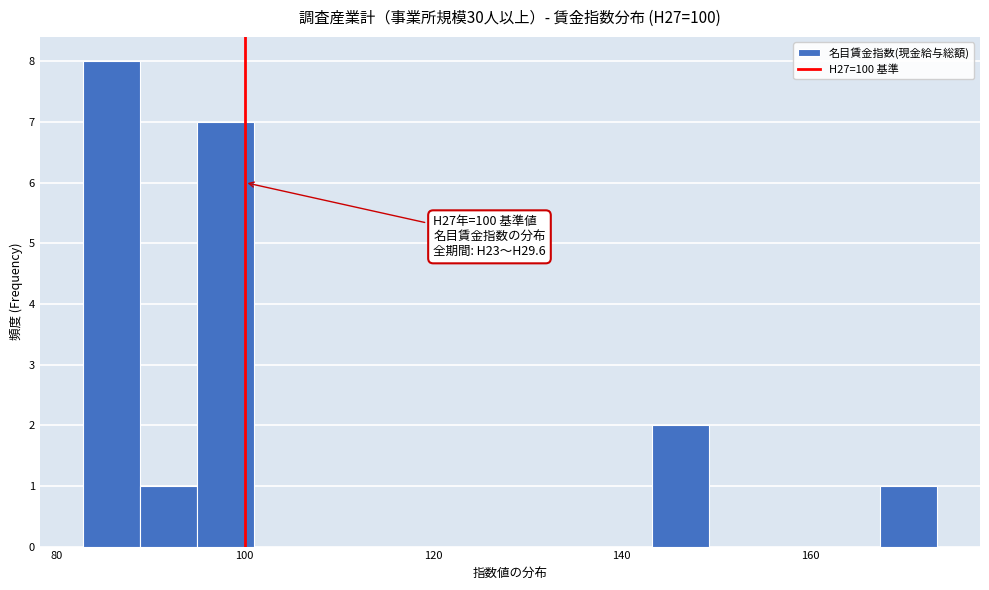

Read against the x-axis, roughly where is the centre of the tallest bar?

86